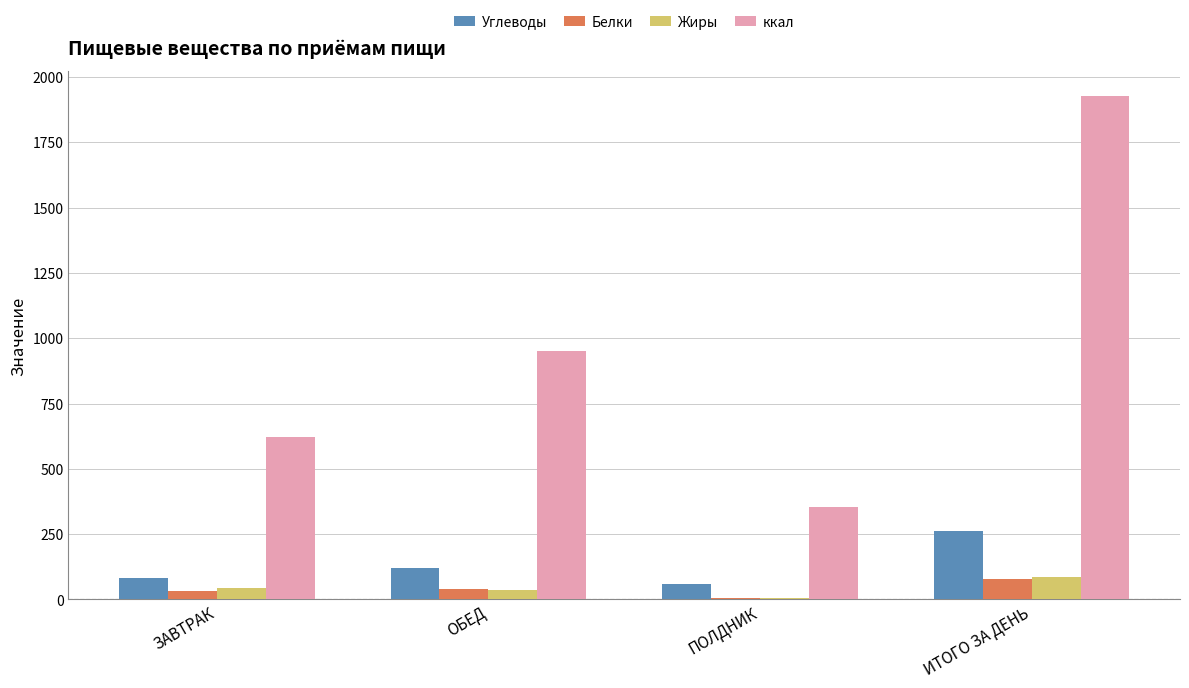

How many series are shown in this chart?

4